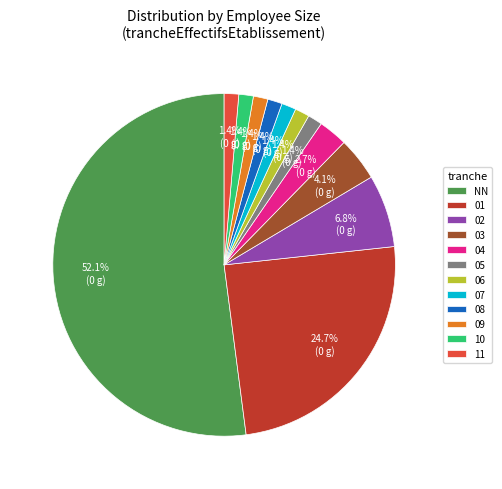

Which category has the biggest portion of the pie?

NN